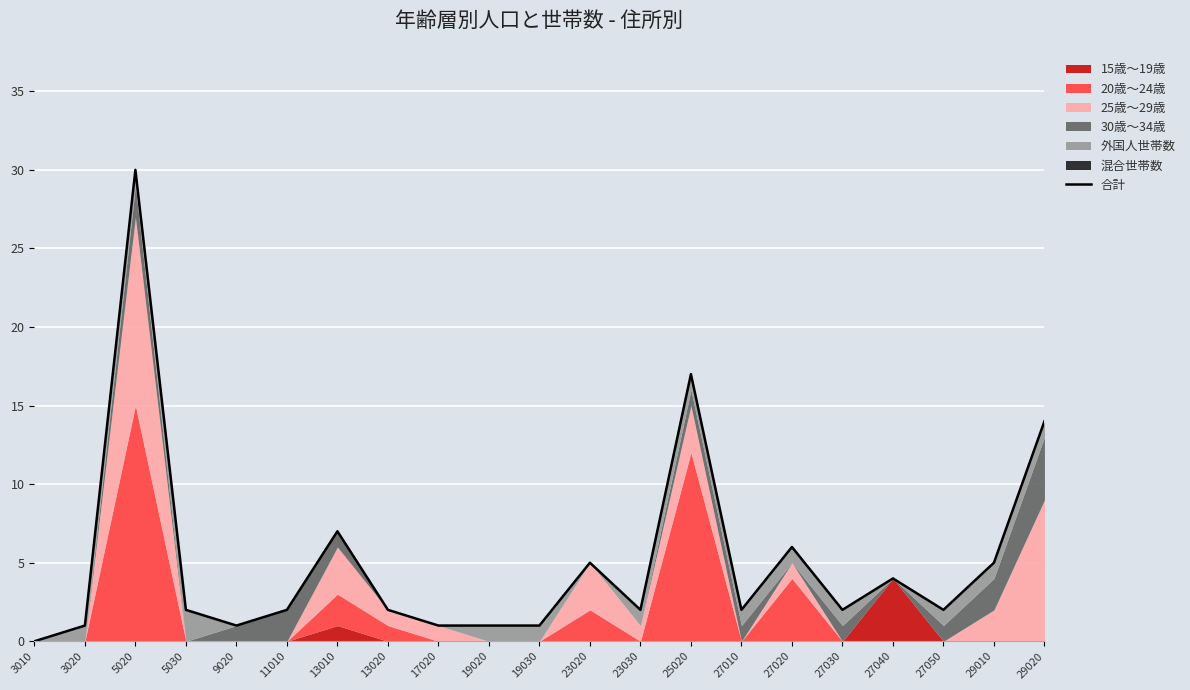

At which label is the value closest to 15?

29020